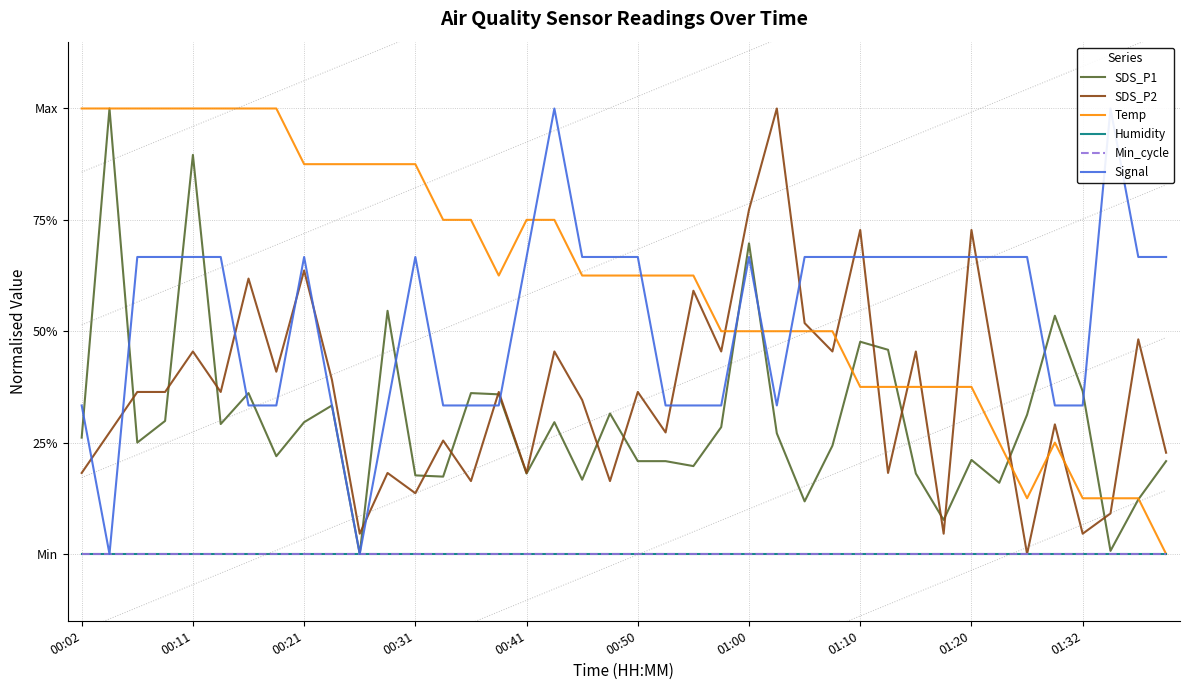

How many lines are shown in the chart?

6